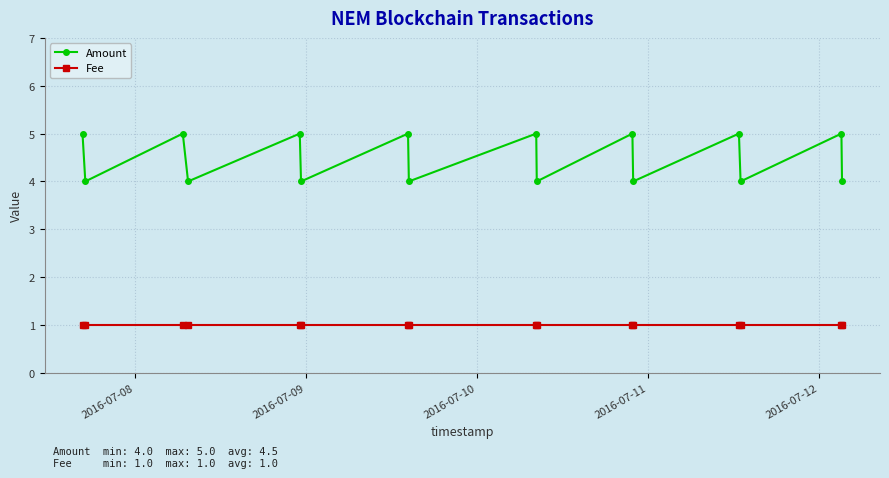

Which series has the widest spread of values?

Amount